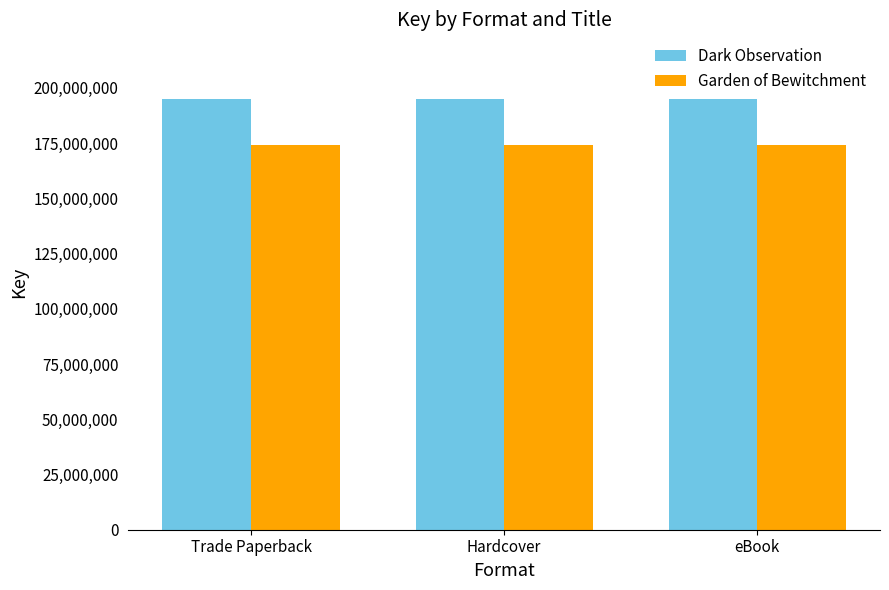

Reading left to right, list all the values displayed in this chart.

Dark Observation: Trade Paperback=194953226	Hardcover=194953226	eBook=194953226
Garden of Bewitchment: Trade Paperback=173903533	Hardcover=173903533	eBook=173903533